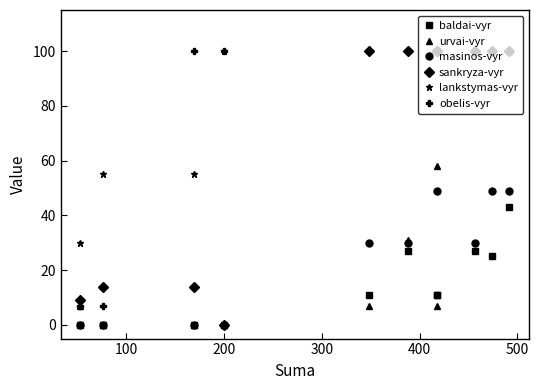

True or false: sankryza-vyr and masinos-vyr cross at least once.

False